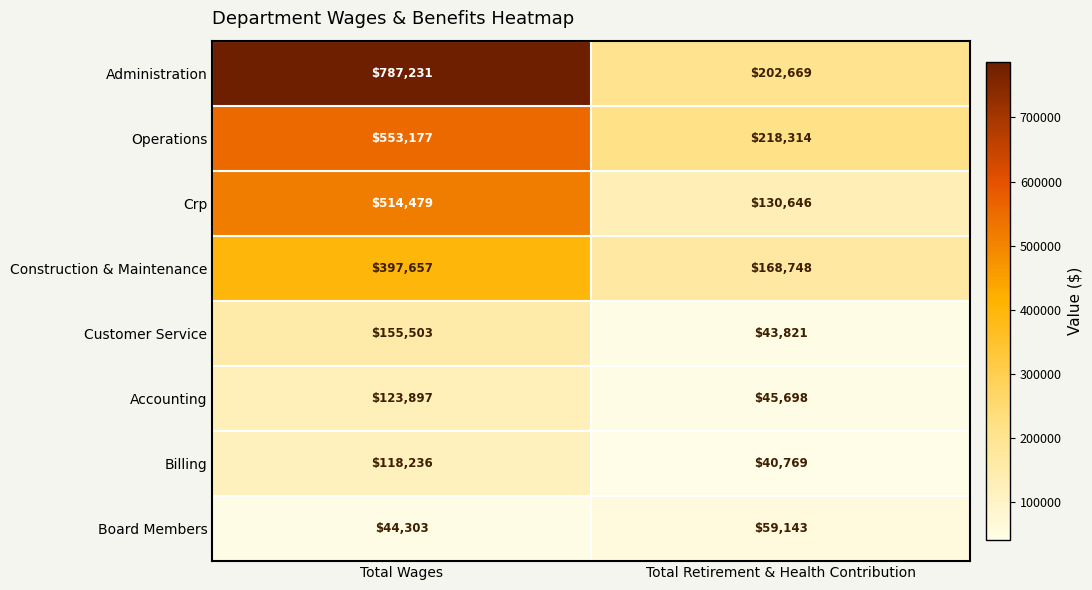

The value of Board Members at Total Retirement & Health Contribution is 59143. True or false?

True